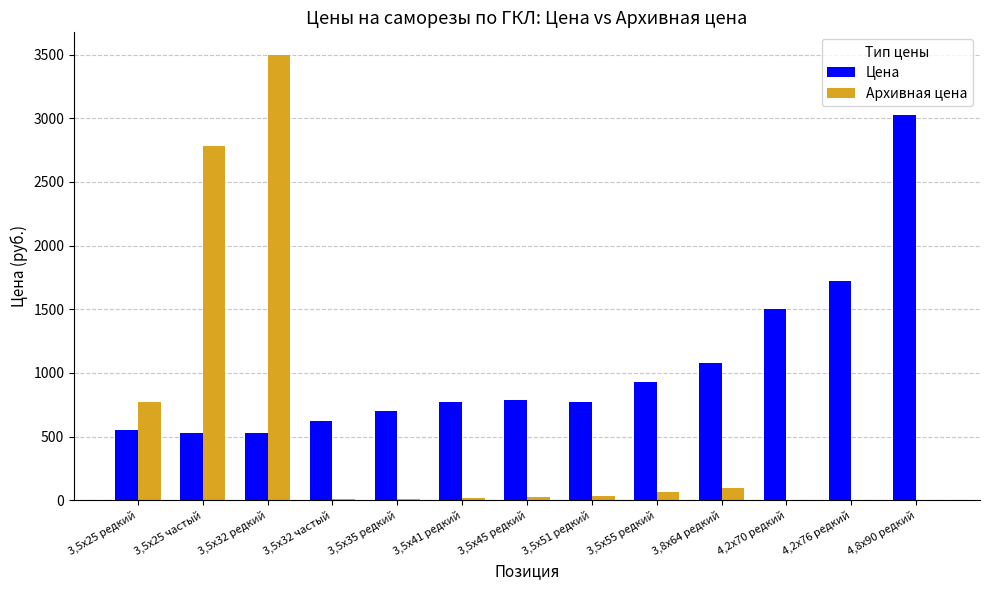

How many categories are shown in the chart?

13